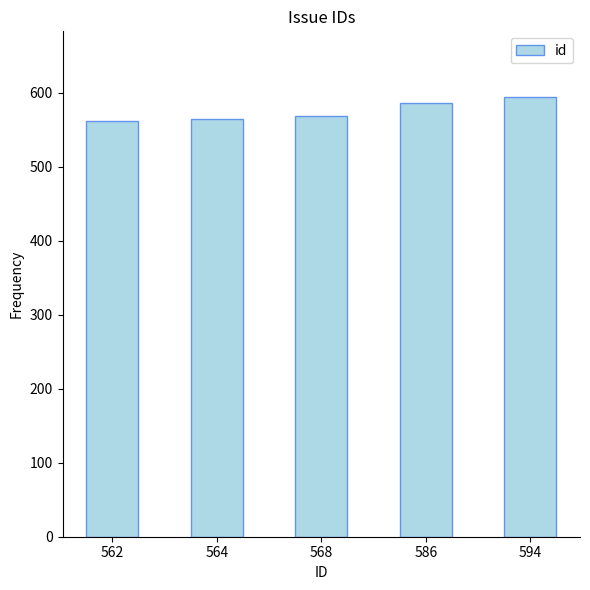

What is the ratio of the value at 586 to the value at 568?

1.0